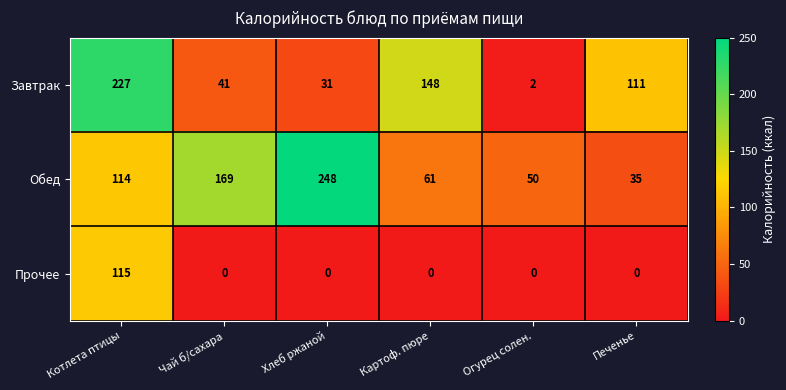

What is the spread (max minus min) of values at Чай б/сахара?

169